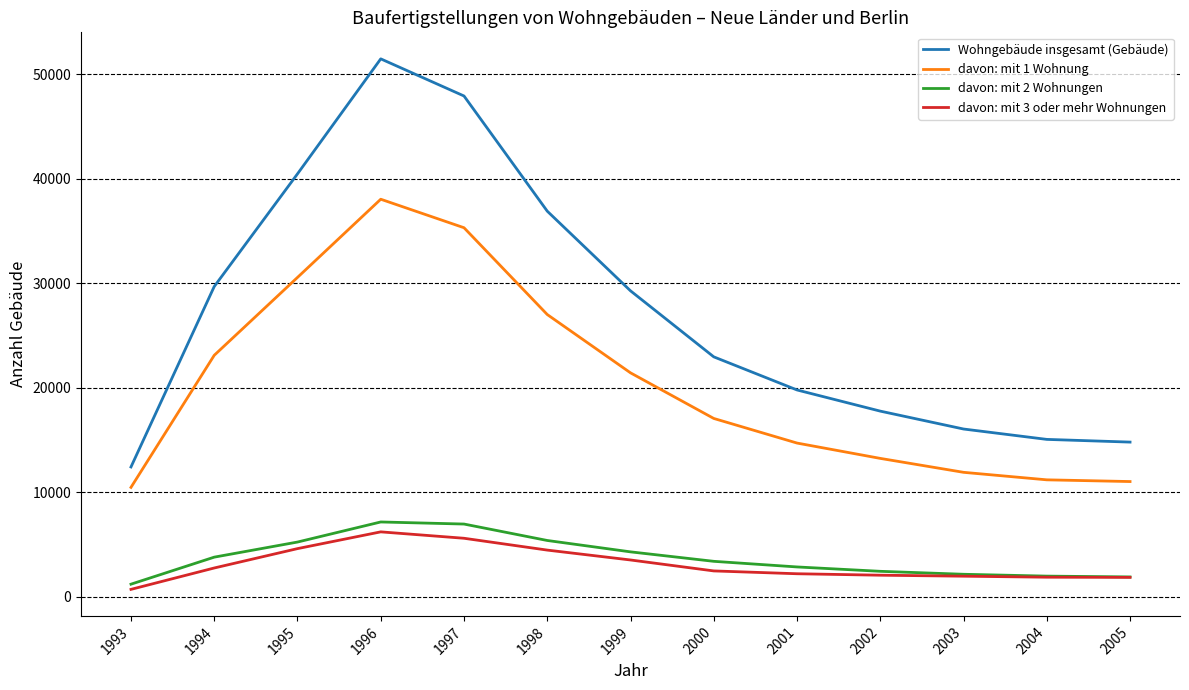

Which series has the widest spread of values?

Wohngebäude insgesamt (Gebäude)